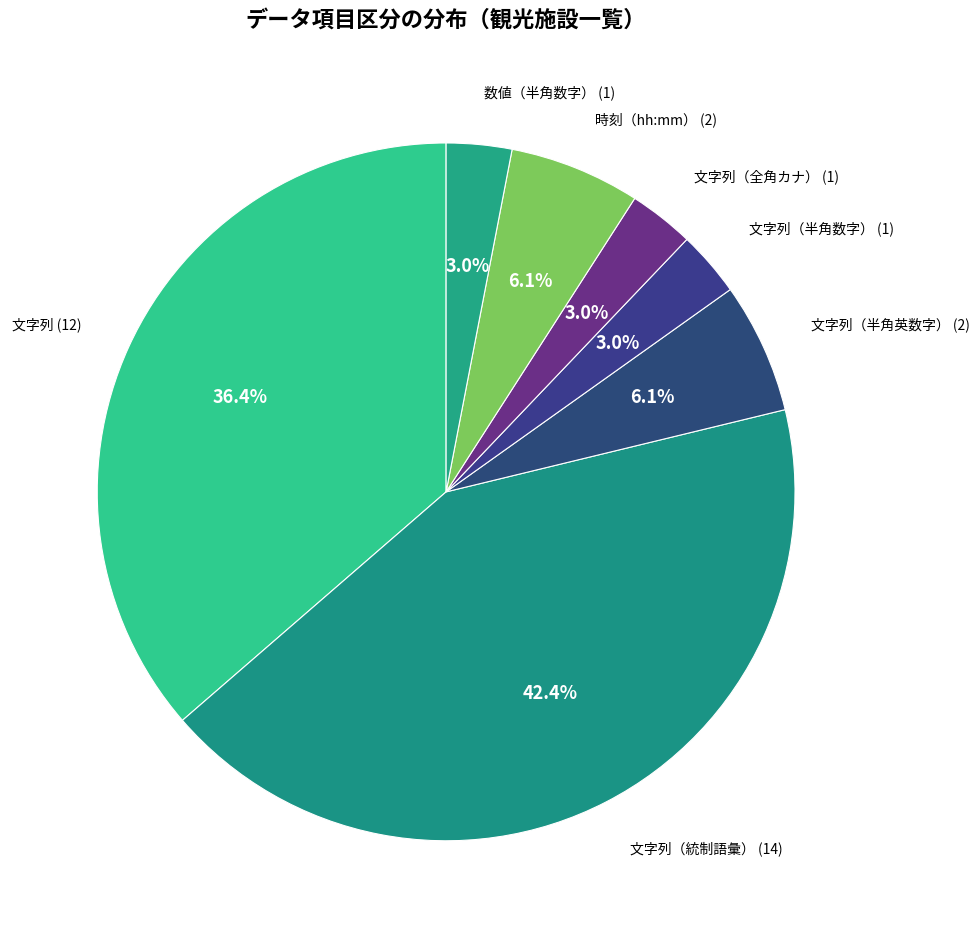

Is the sum of 文字列（全角カナ） and 時刻（hh:mm） greater than half?

No